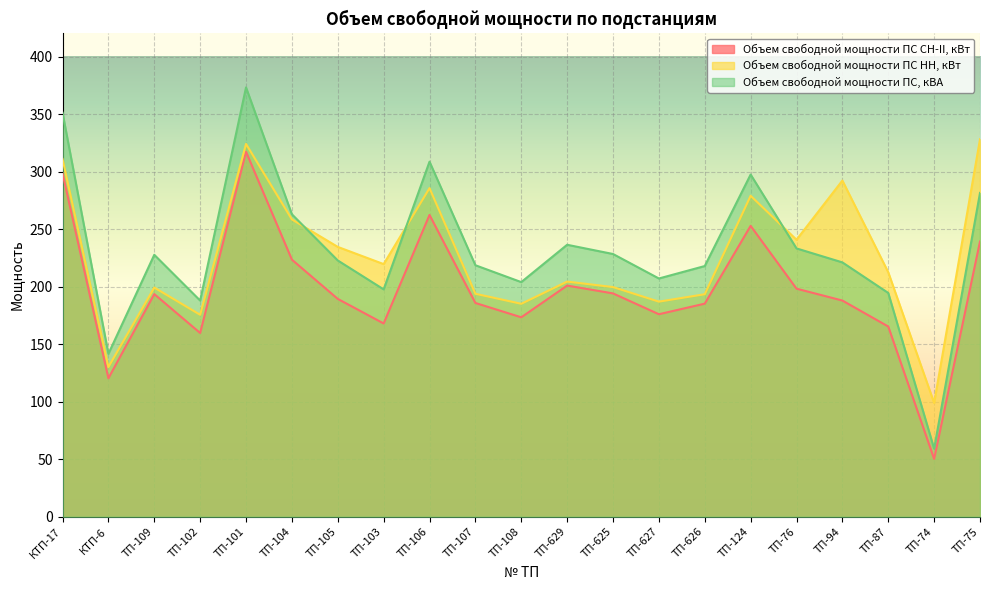

The value of Объем свободной мощности ПС, кВА at ТП-107 is 151.9. True or false?

False